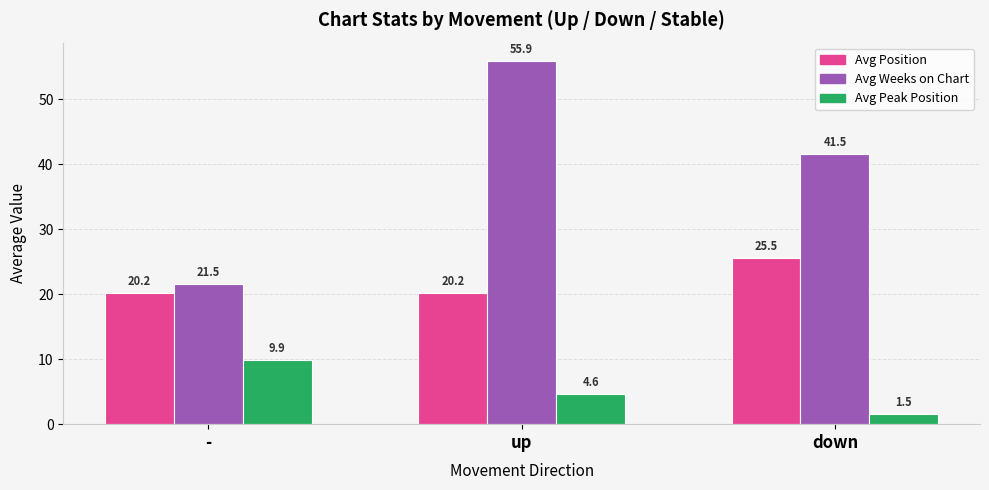

At up, list the series in order from largest to smallest.

Avg Weeks on Chart, Avg Position, Avg Peak Position